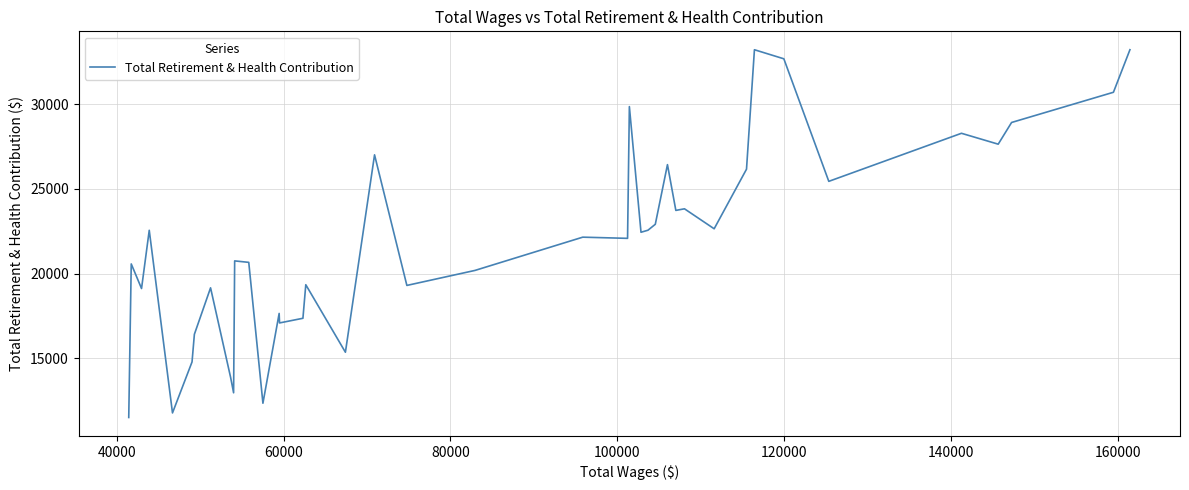

What is the minimum value shown in the chart?

11514